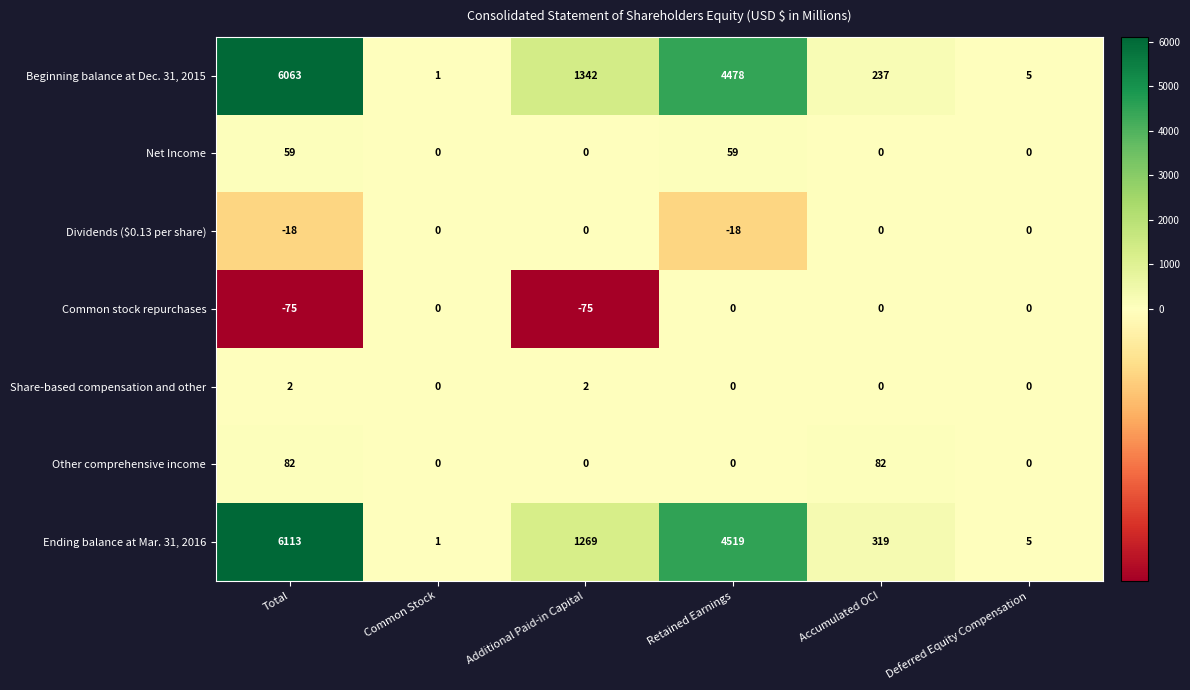

At Total, list the series in order from largest to smallest.

Ending balance at Mar. 31, 2016, Beginning balance at Dec. 31, 2015, Other comprehensive income, Net Income, Share-based compensation and other, Dividends ($0.13 per share), Common stock repurchases